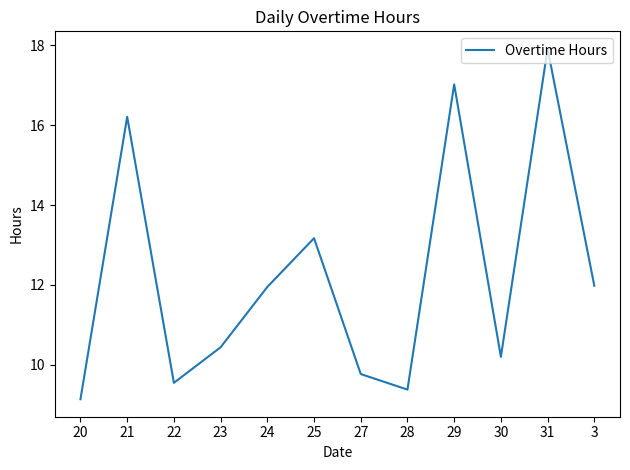

What is the minimum value shown in the chart?

9.1